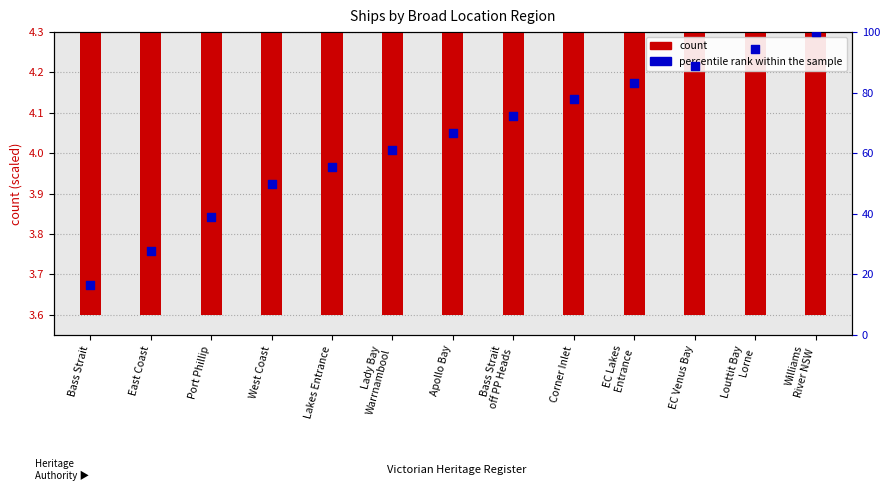

What is the total value across all series at Louttit Bay
Lorne?

99.2